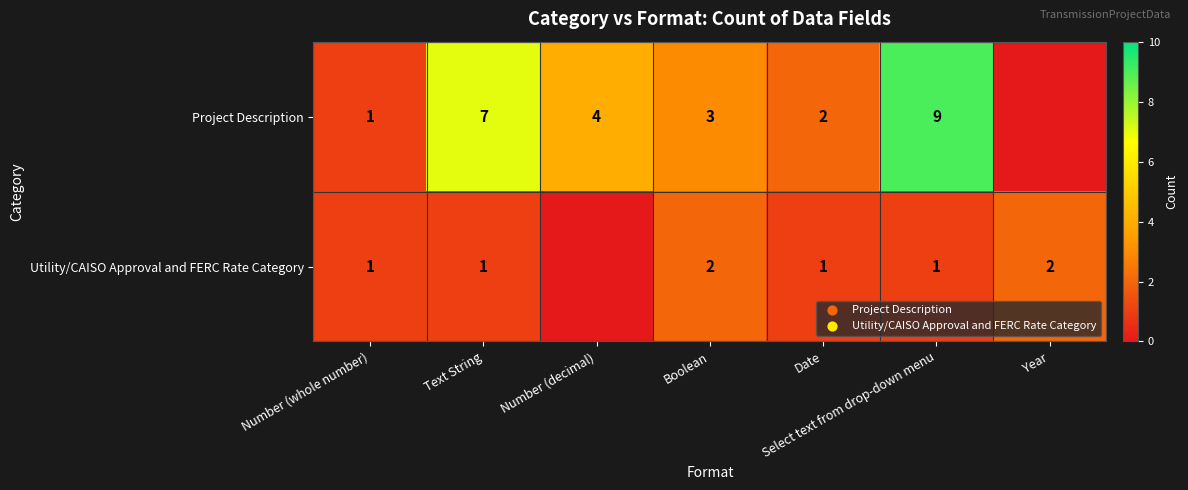

What is the total value across all series at Boolean?

5